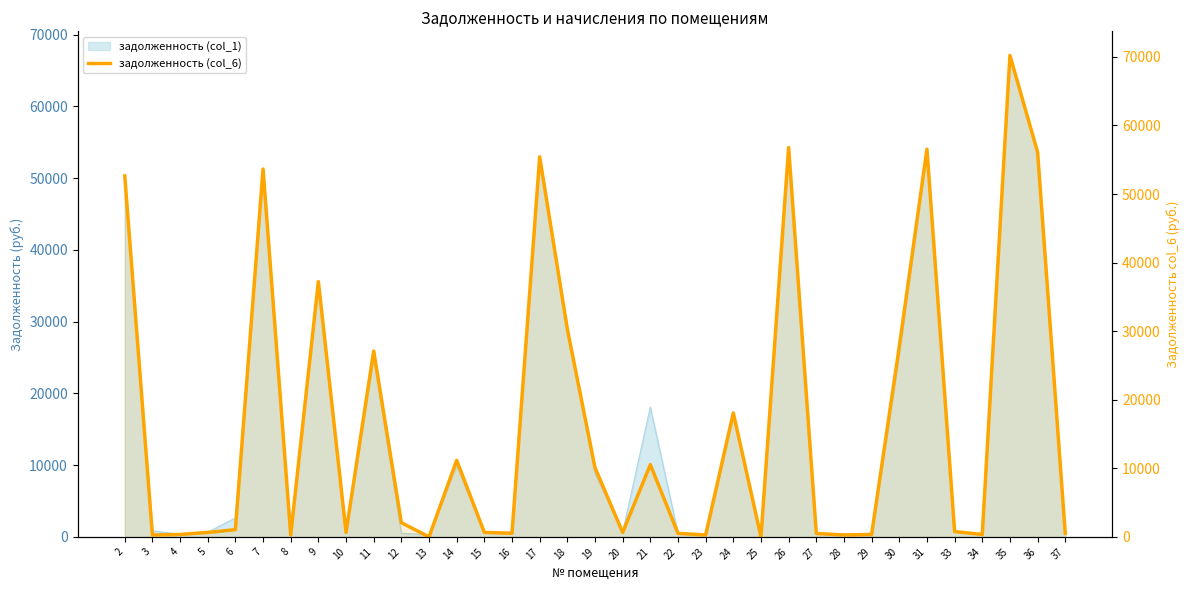

How many points are higher than both their immediate neighbors (excluding endpoints)?

10